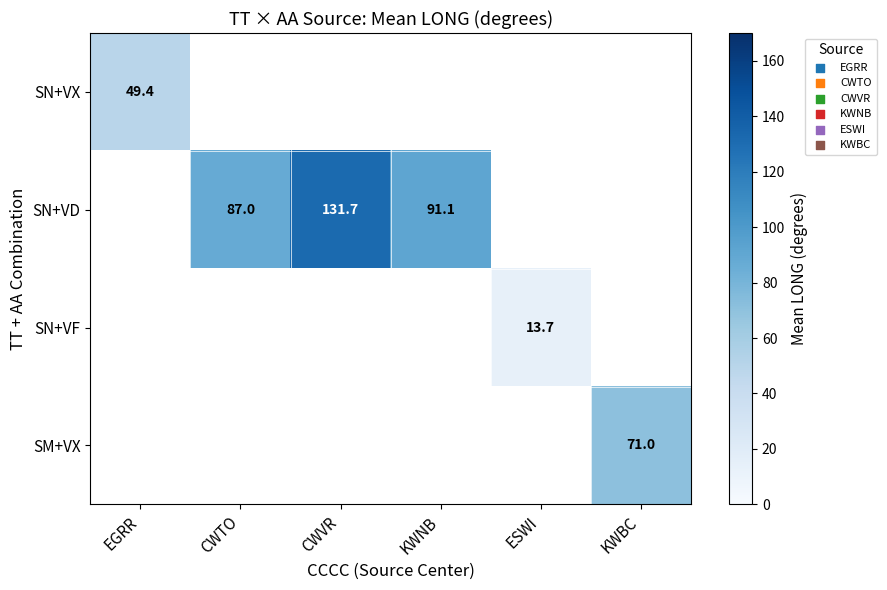

At which category does the chart reach its peak across all series?

CWVR